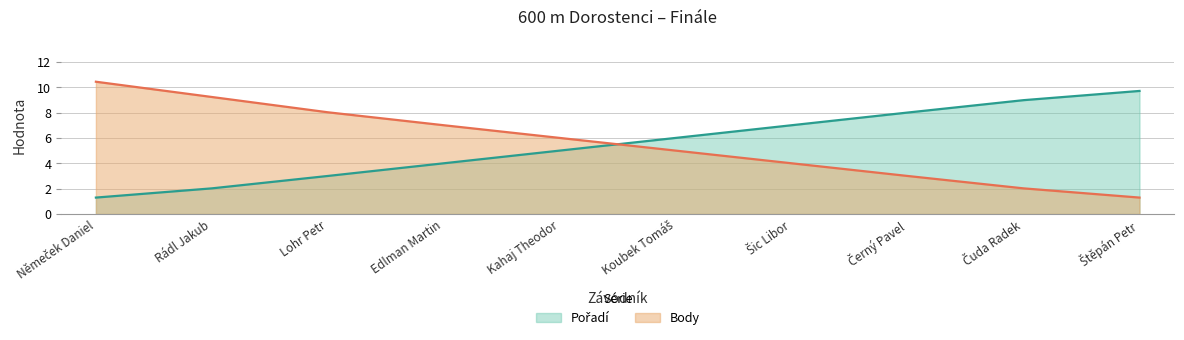

True or false: Pořadí has more than 2 points higher than both neighbors.

False